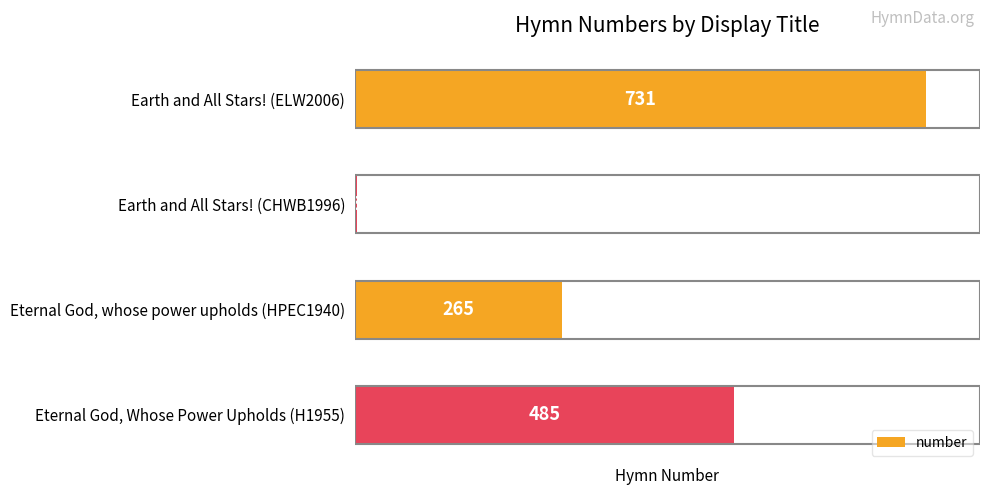

What is the average value?

371